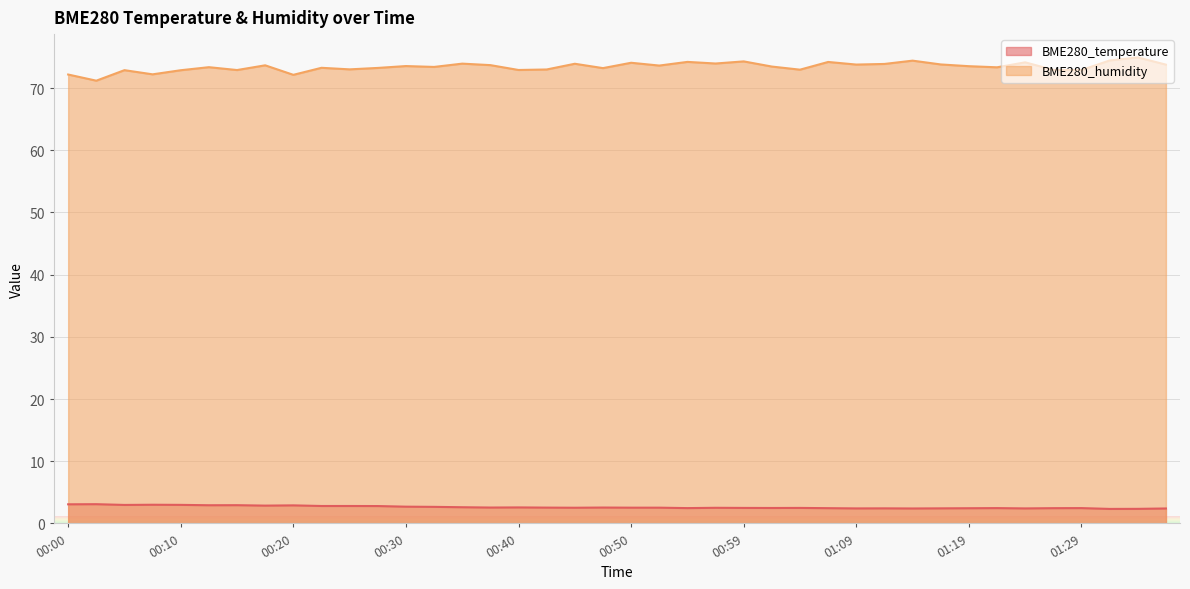

Where does the BME280_humidity series first go above 73?

00:13